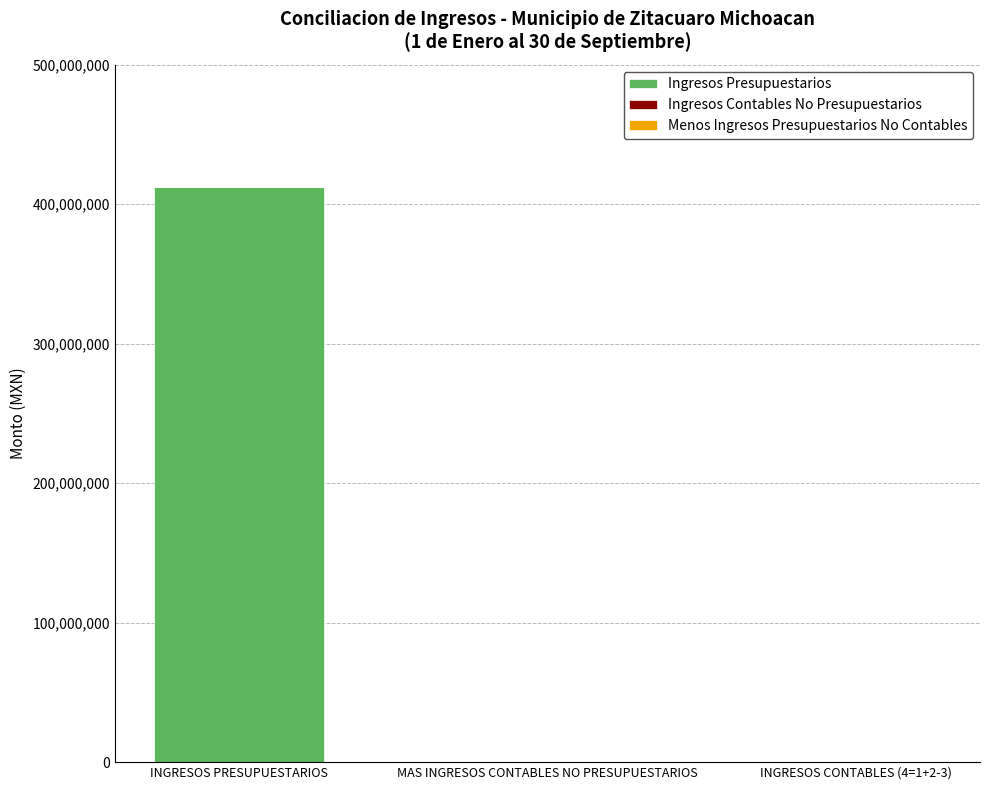

At which category does the chart reach its peak across all series?

INGRESOS PRESUPUESTARIOS